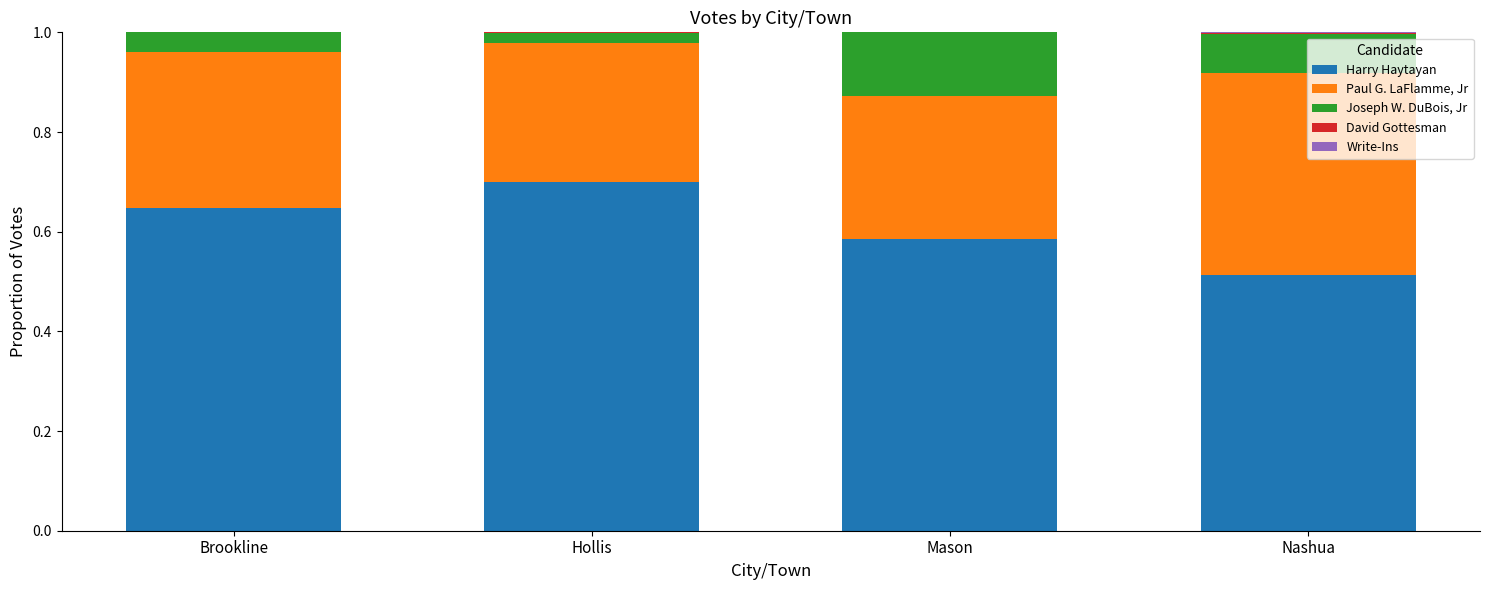

Are the bars horizontal?

No